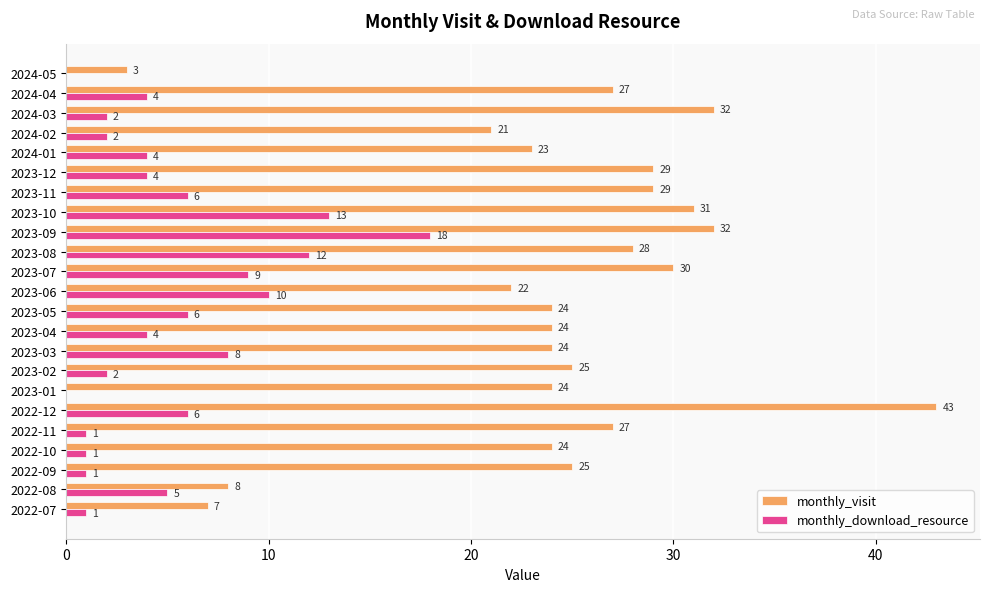

Between 2023-05 and 2024-04, which series saw the biggest shift?

monthly_visit